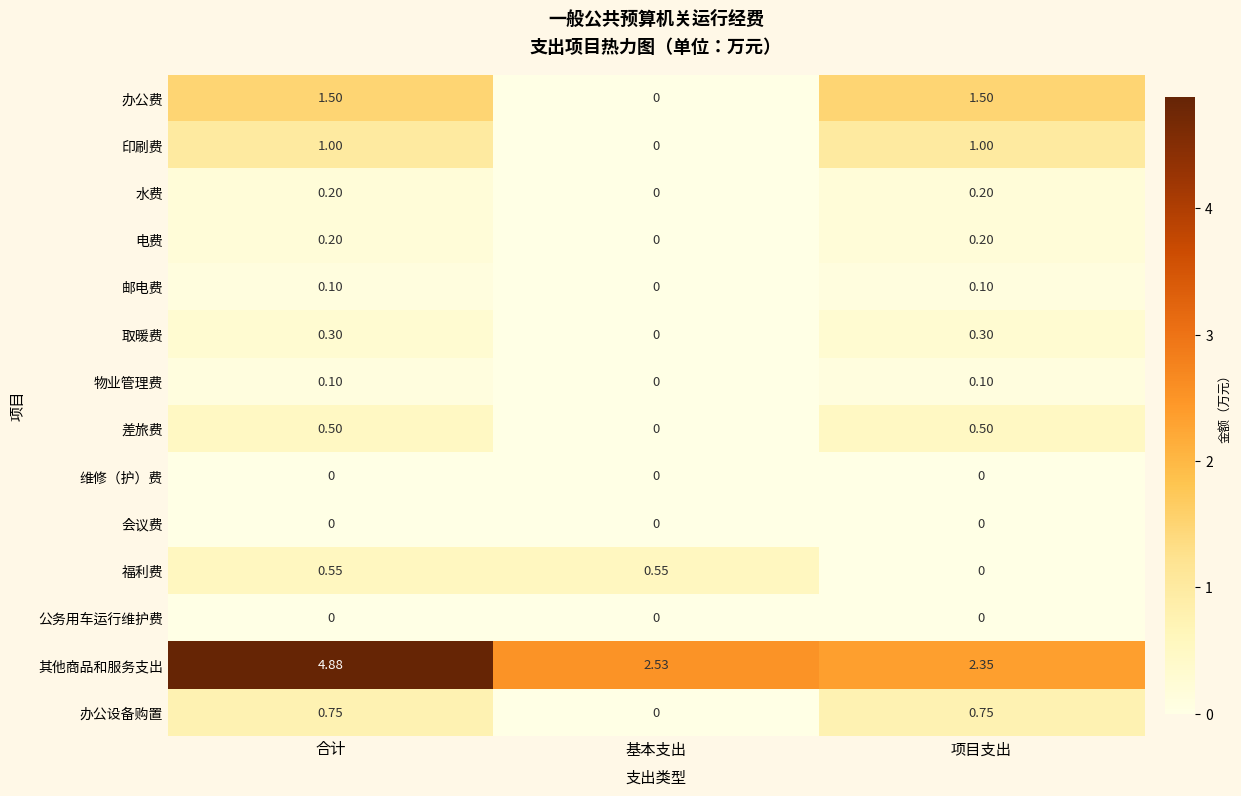

Rank the categories by 其他商品和服务支出 value from lowest to highest.

项目支出, 基本支出, 合计